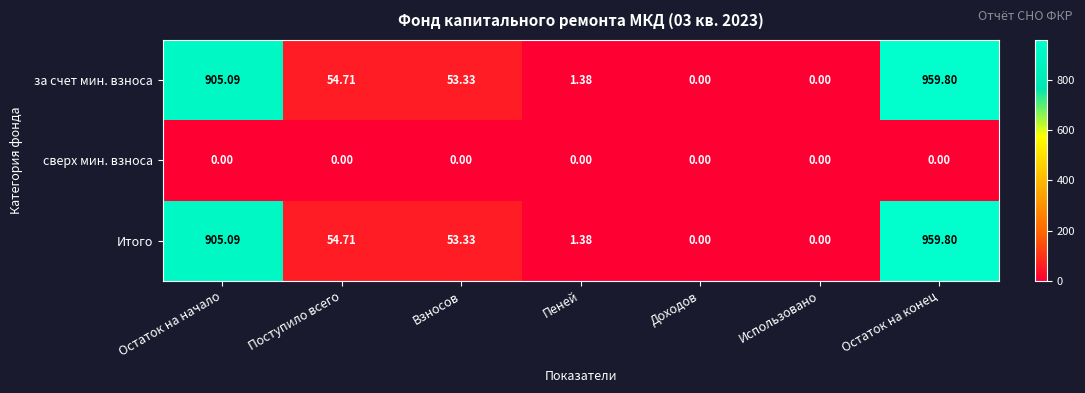

Which label corresponds to the largest value in the chart?

Остаток на конец